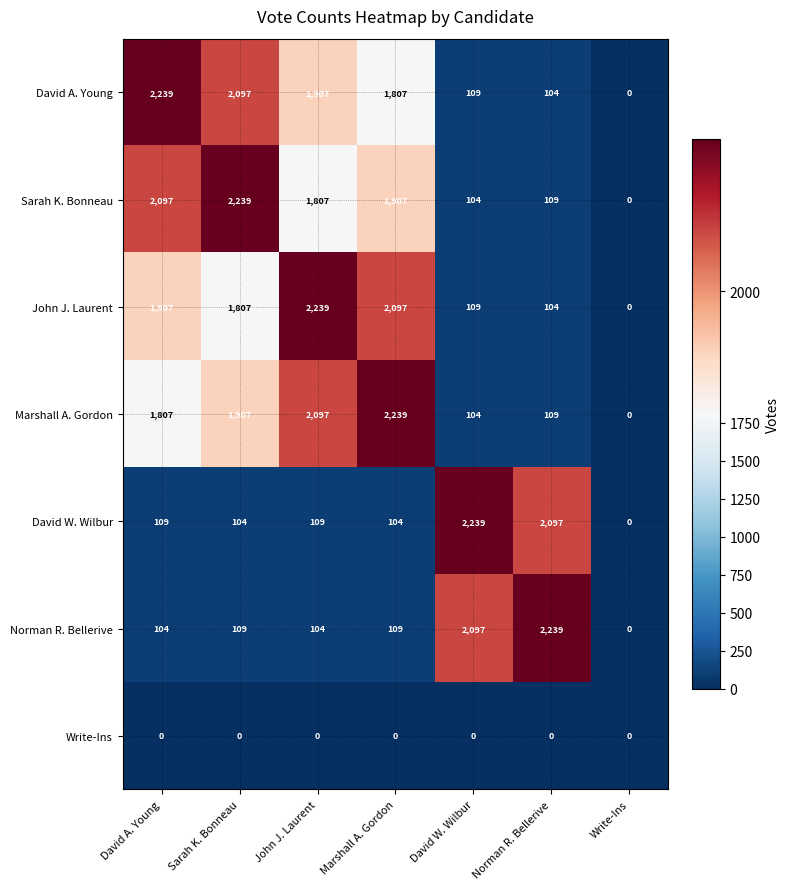

What is the greatest value displayed?

2239